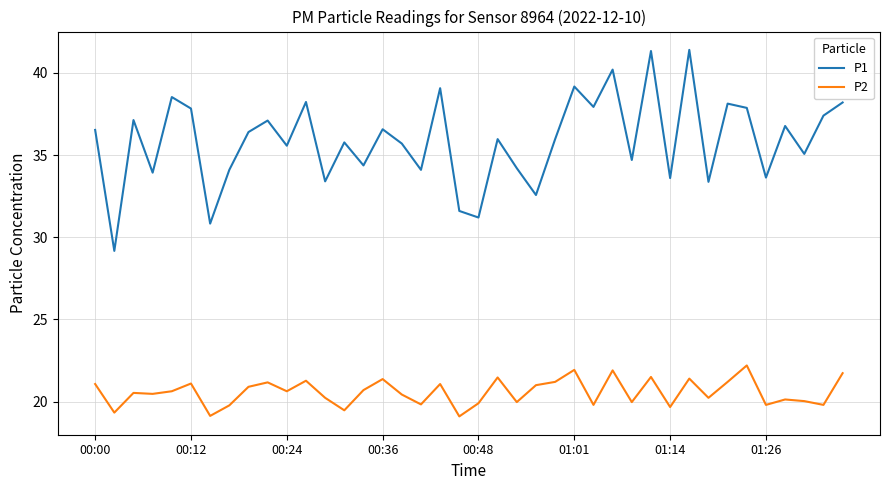

How many interior local valleys does the P2 series have?

14